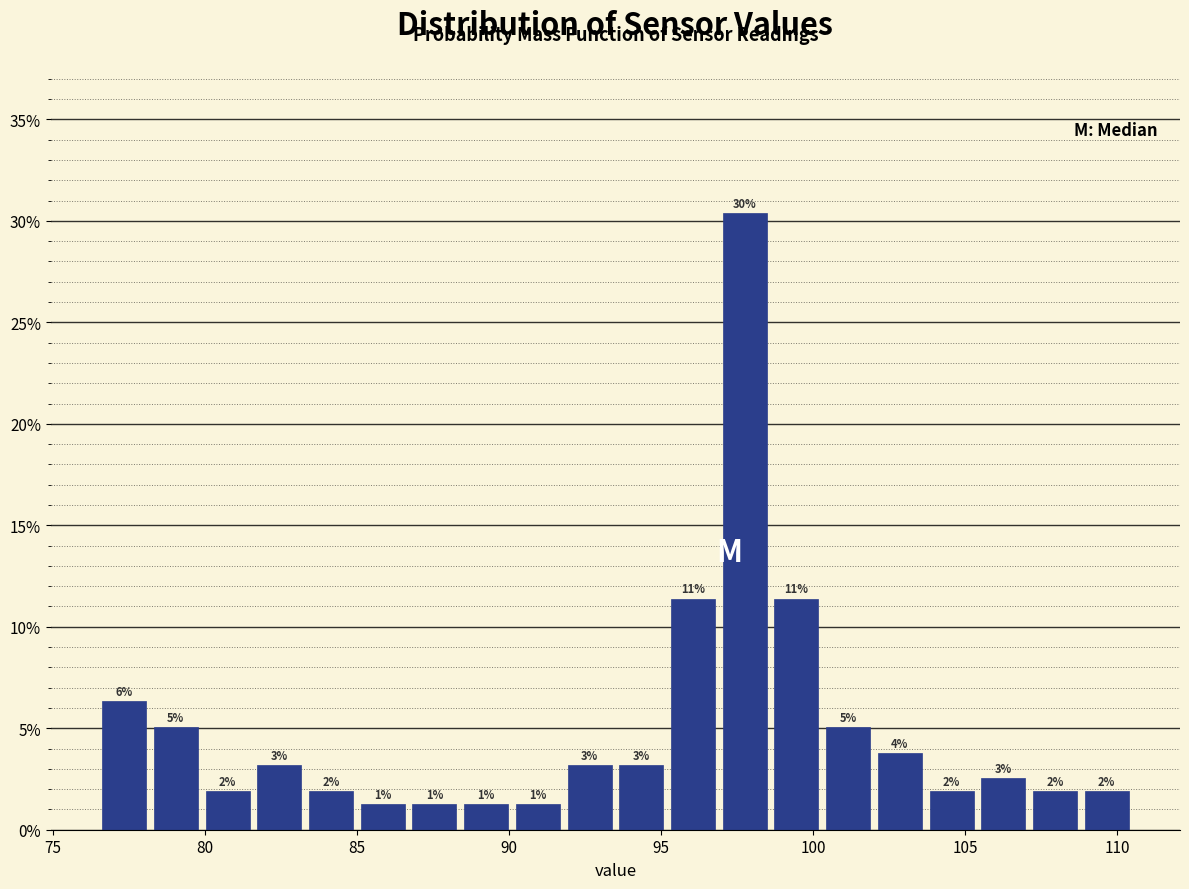

Around what value on the x-axis is the tallest bar? Give the approximate position of its centre, as read against the axis.

98.0